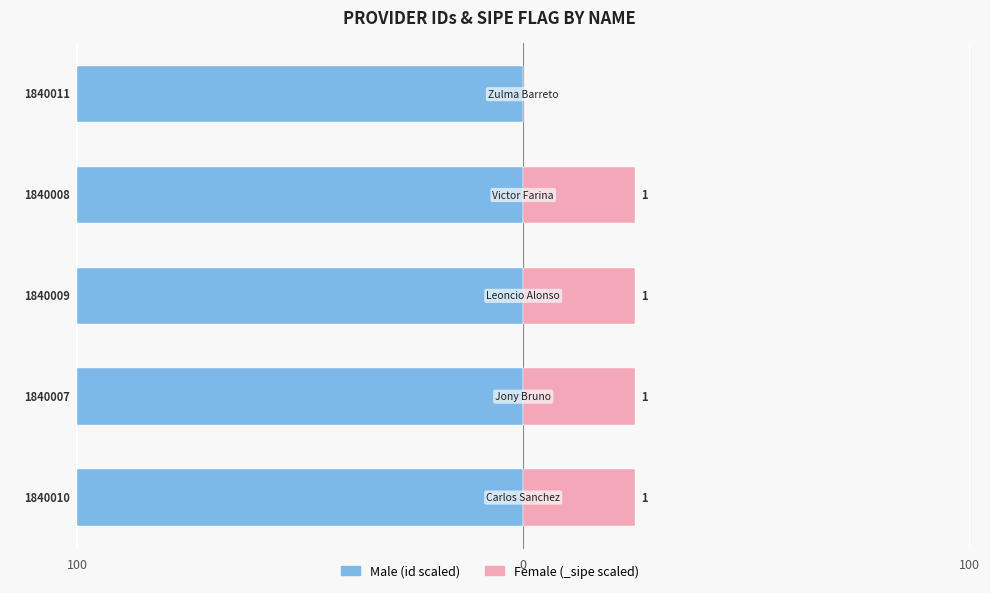

Rank the series at 4 from lowest to highest value.

Male, Female